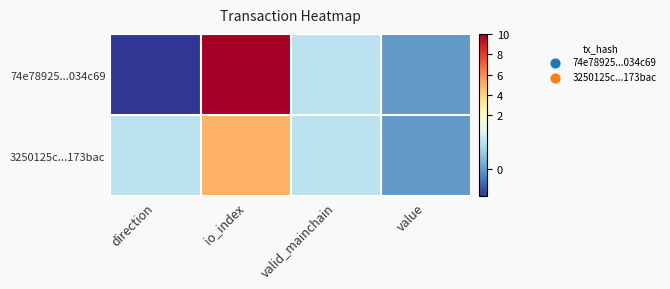

Reading right to left, list all the values displayed in this chart.

74e78925...034c69: value=0	valid_mainchain=1	io_index=10	direction=-1
3250125c...173bac: value=0	valid_mainchain=1	io_index=5	direction=1